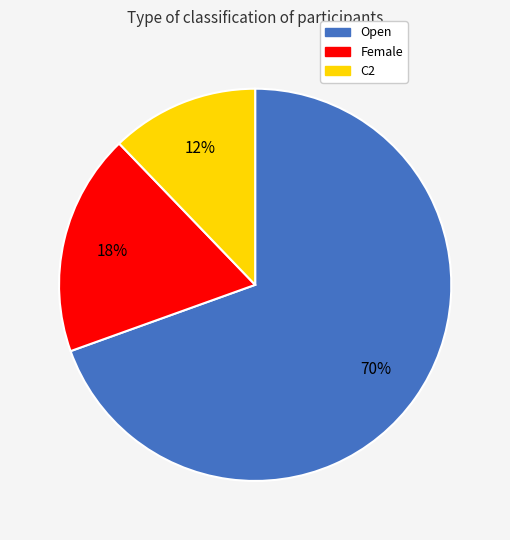

Do C2 and Open together represent more than half of the pie?

Yes